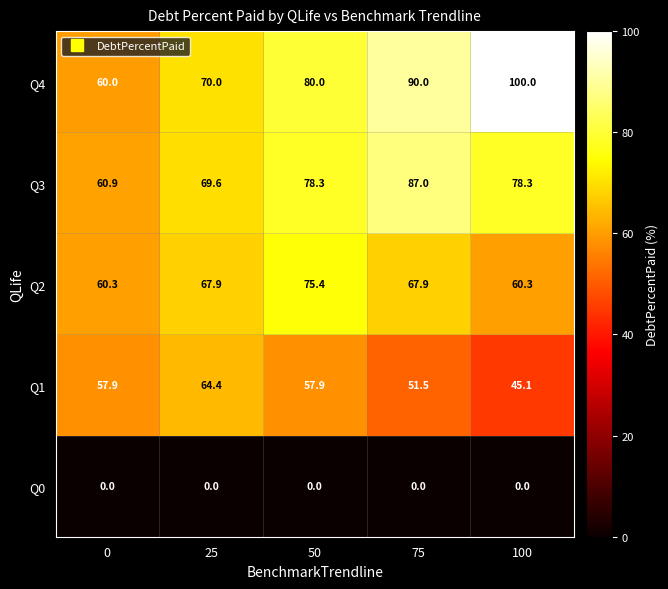

Is it true that Q3 equals 69.6 at 25?

True